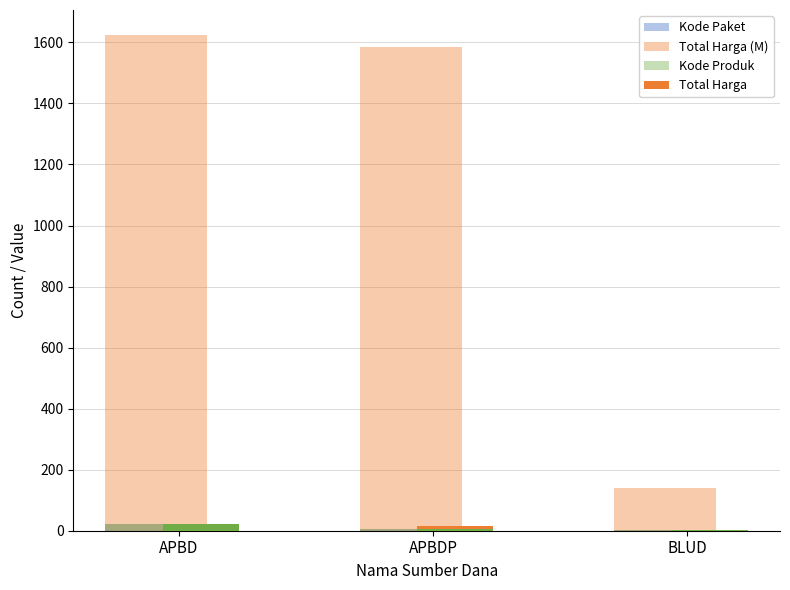

Are the bars horizontal?

No